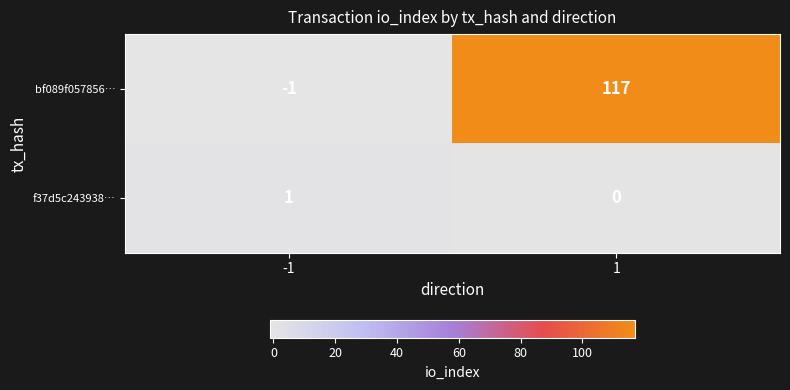

The f37d5c243938… series shows 0 at -1. True or false?

False